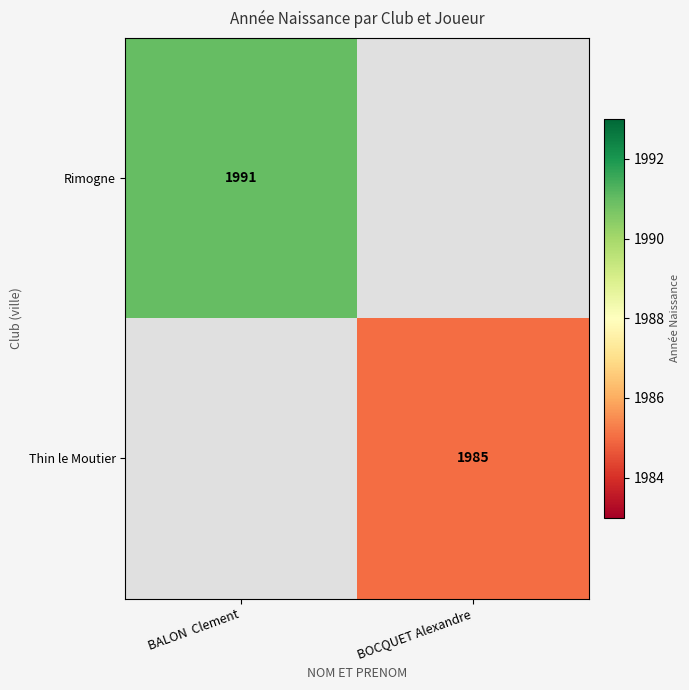

The Rimogne series shows 1991 at BALON  Clement. True or false?

True